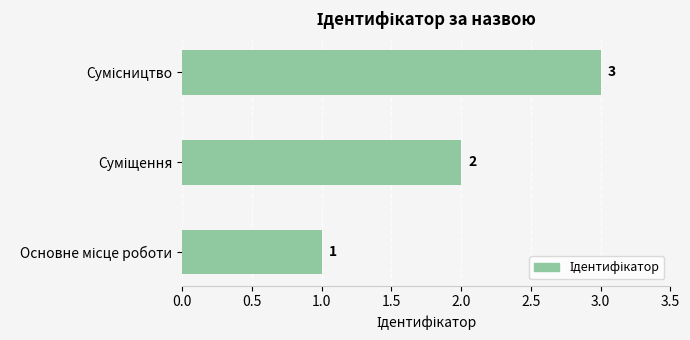

How many data points are less than 2?

1